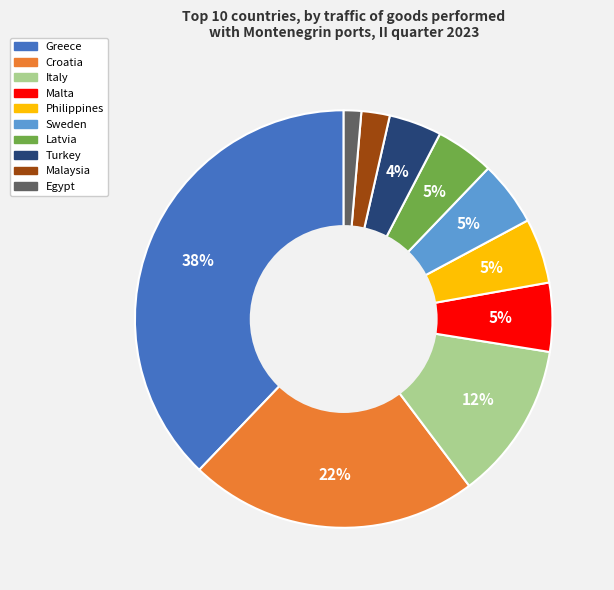

Which category has the biggest portion of the pie?

Greece